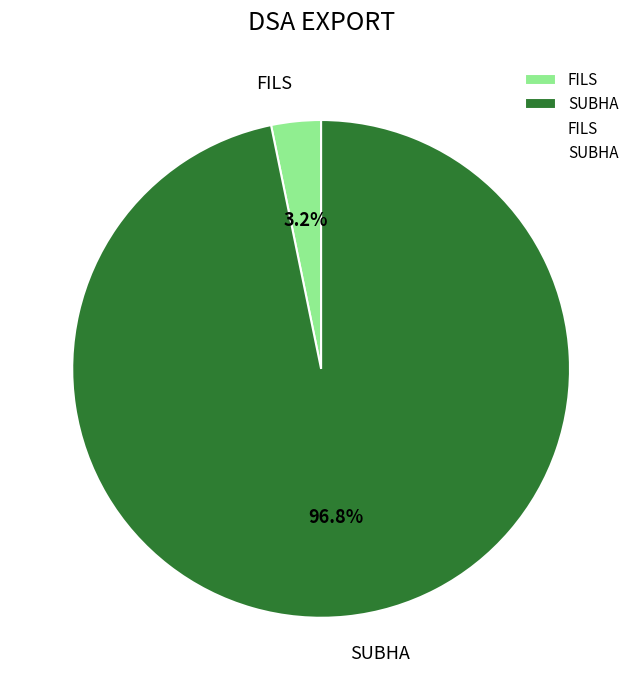

Between FILS and SUBHA, which is larger?

SUBHA